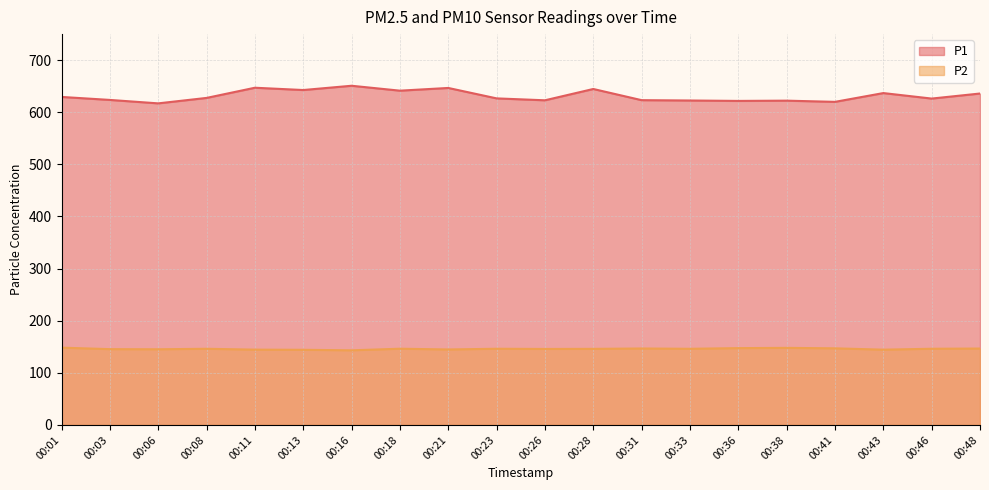

True or false: P1 has more than 0 points higher than both neighbors.

True